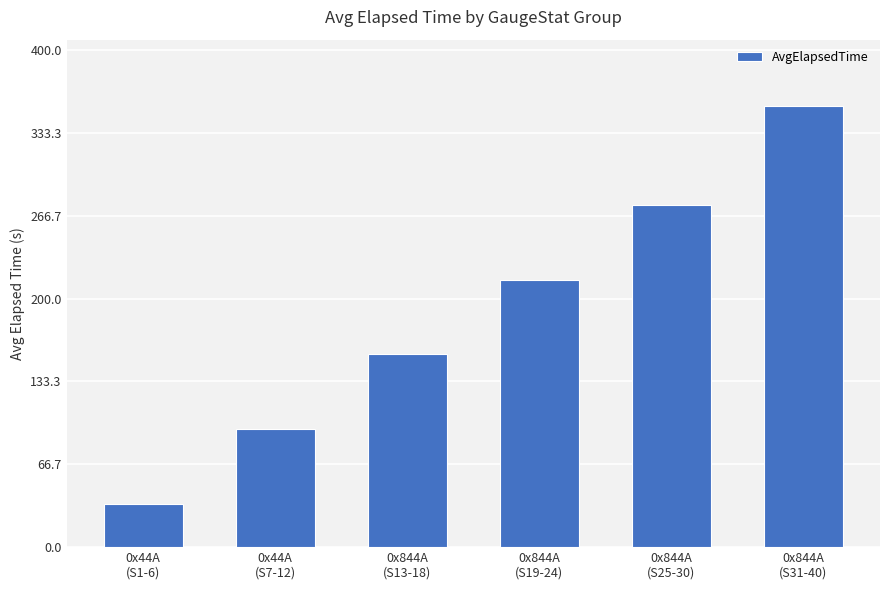

List the labels in order of value, smallest first.

0x44A
(S1-6), 0x44A
(S7-12), 0x844A
(S13-18), 0x844A
(S19-24), 0x844A
(S25-30), 0x844A
(S31-40)